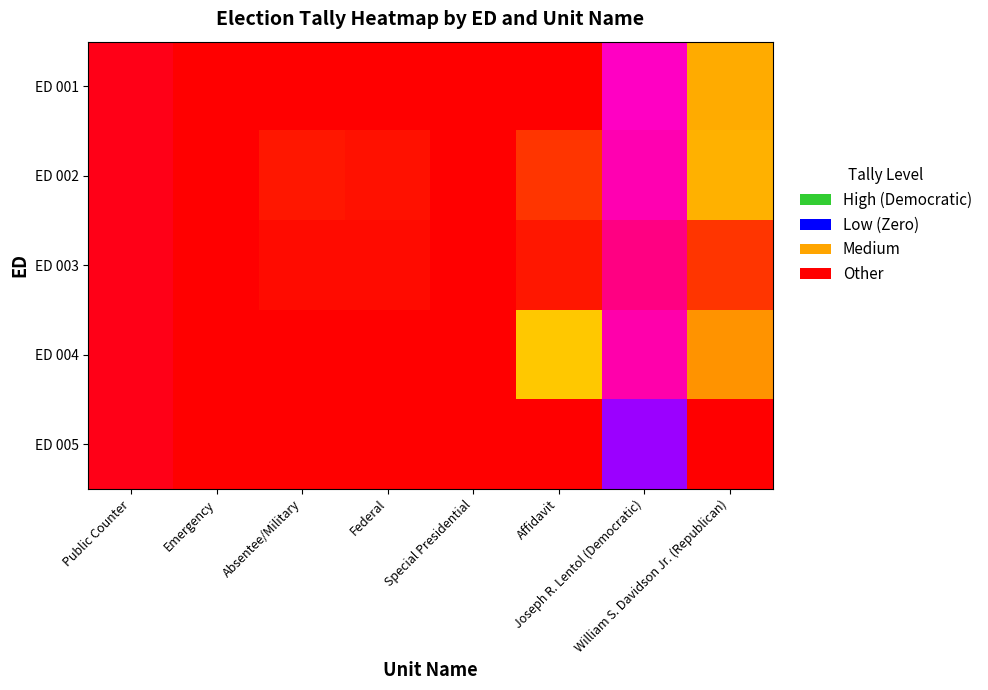

Which category has the highest value across all series?

Public Counter